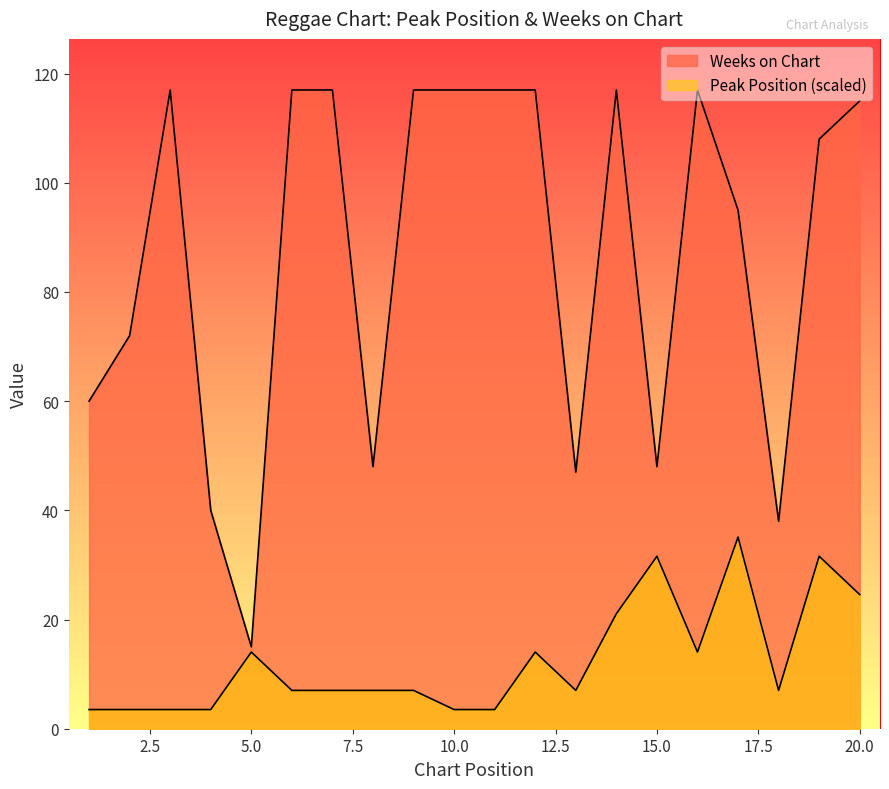

What is the minimum value shown in the chart?

3.5